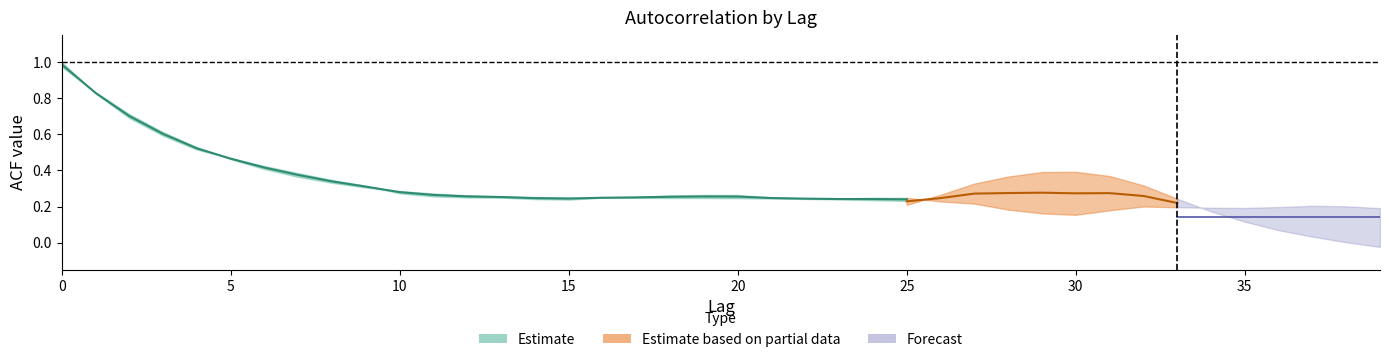

What is the difference between the acf_shown_smooth values at 36 and 23?

0.1